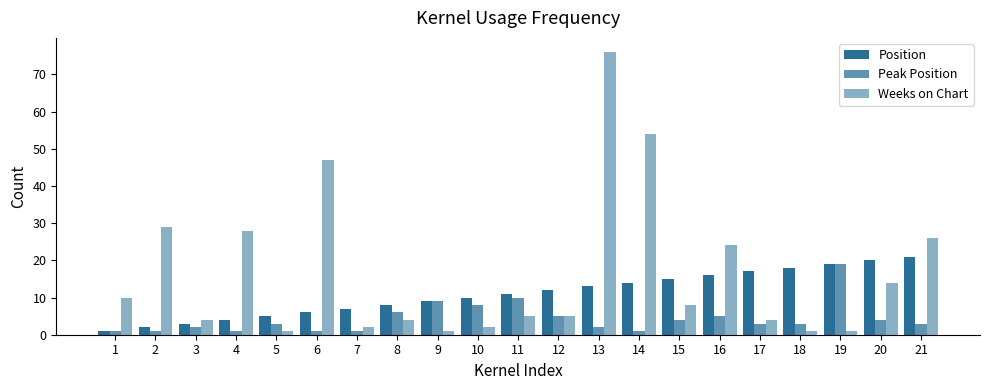

Rank the series by their average value, from lowest to highest.

Peak Position, Position, Weeks on Chart